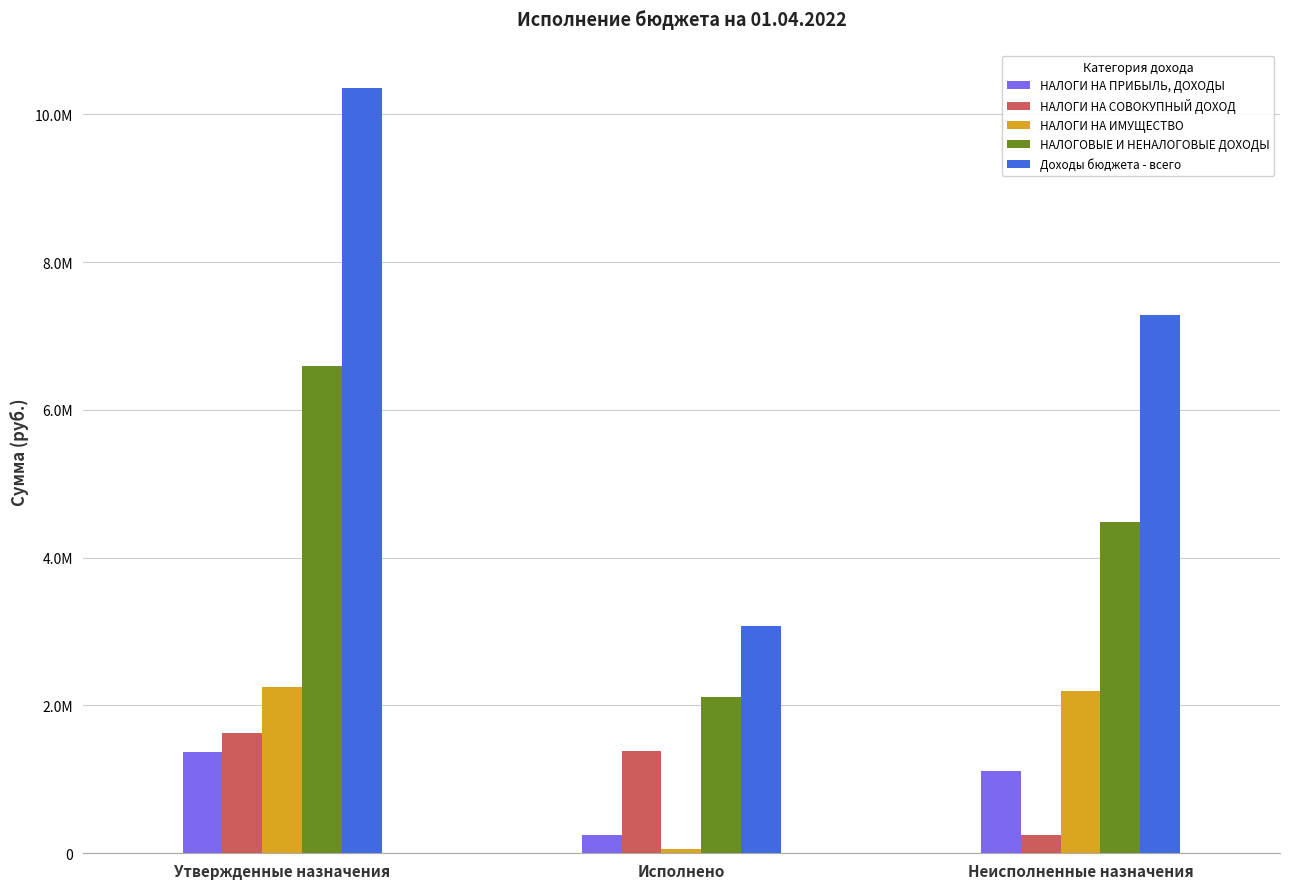

What are all the series names shown in the legend?

НАЛОГИ НА ПРИБЫЛЬ, ДОХОДЫ, НАЛОГИ НА СОВОКУПНЫЙ ДОХОД, НАЛОГИ НА ИМУЩЕСТВО, НАЛОГОВЫЕ И НЕНАЛОГОВЫЕ ДОХОДЫ, Доходы бюджета - всего